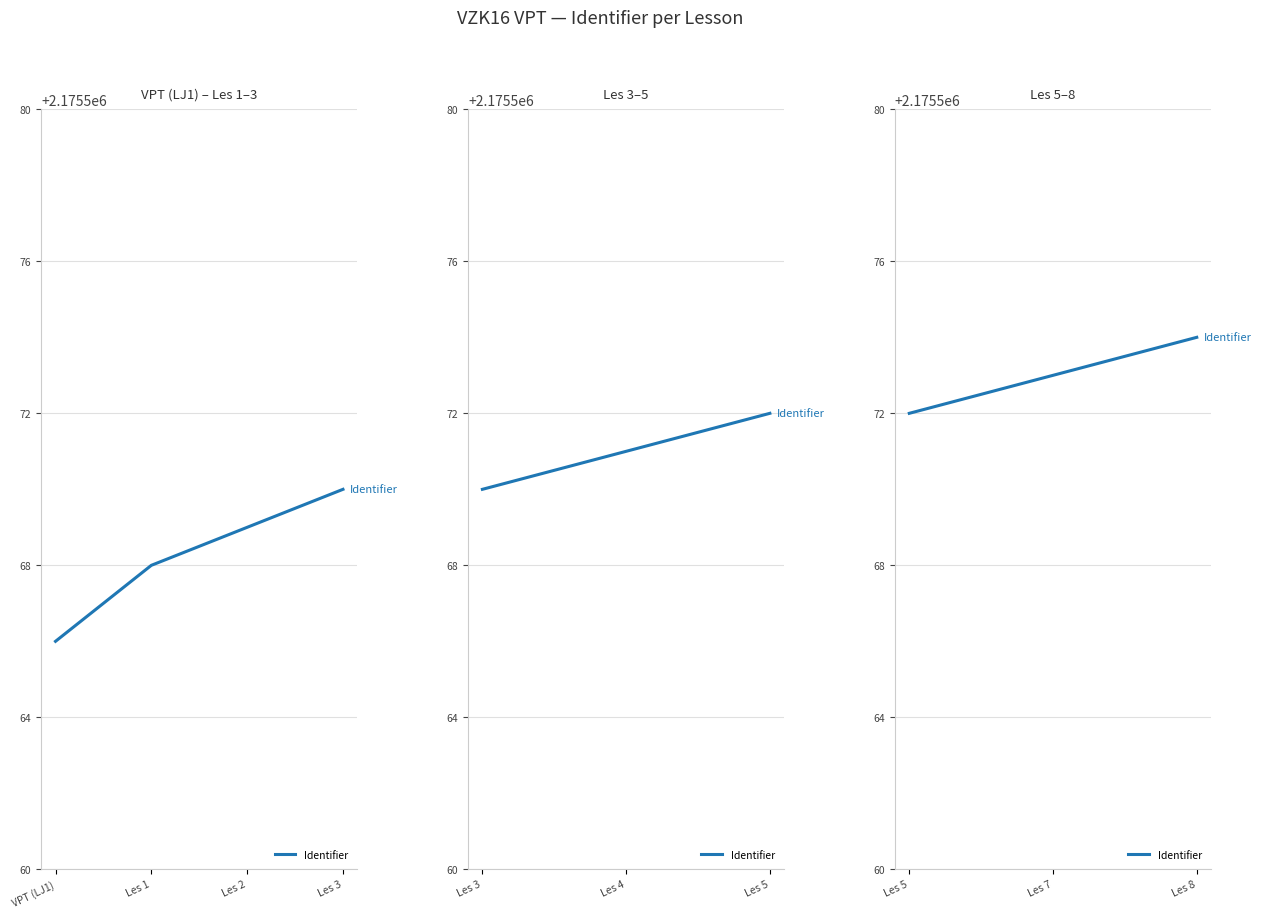

Is it true that the value at Les 4 is 2175571?

True